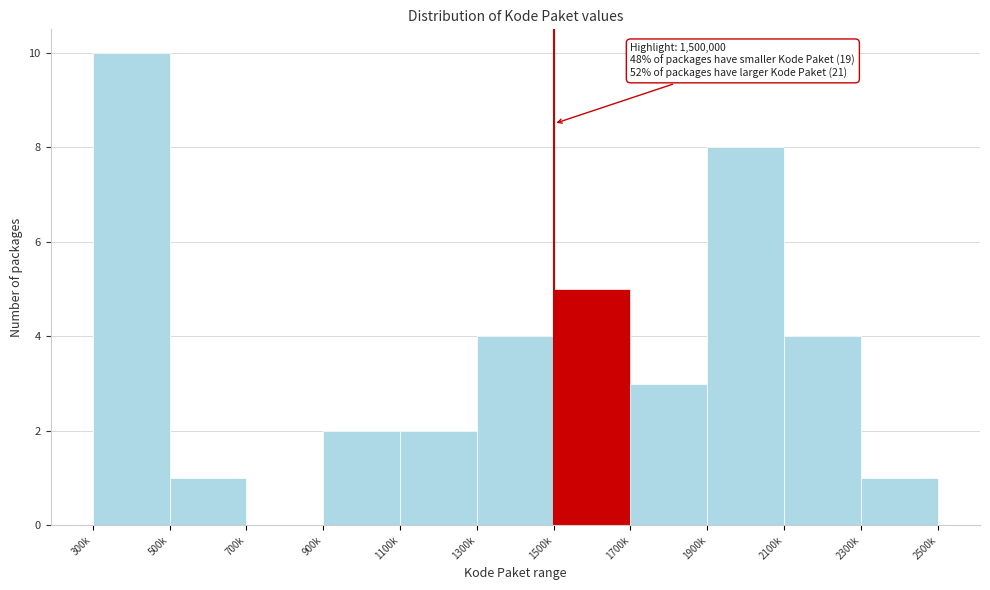

Reading right to left, transcribe all the data shown in this chart.

2300k=1	2100k=4	1900k=8	1700k=3	1500k=5	1300k=4	1100k=2	900k=2	700k=0	500k=1	300k=10